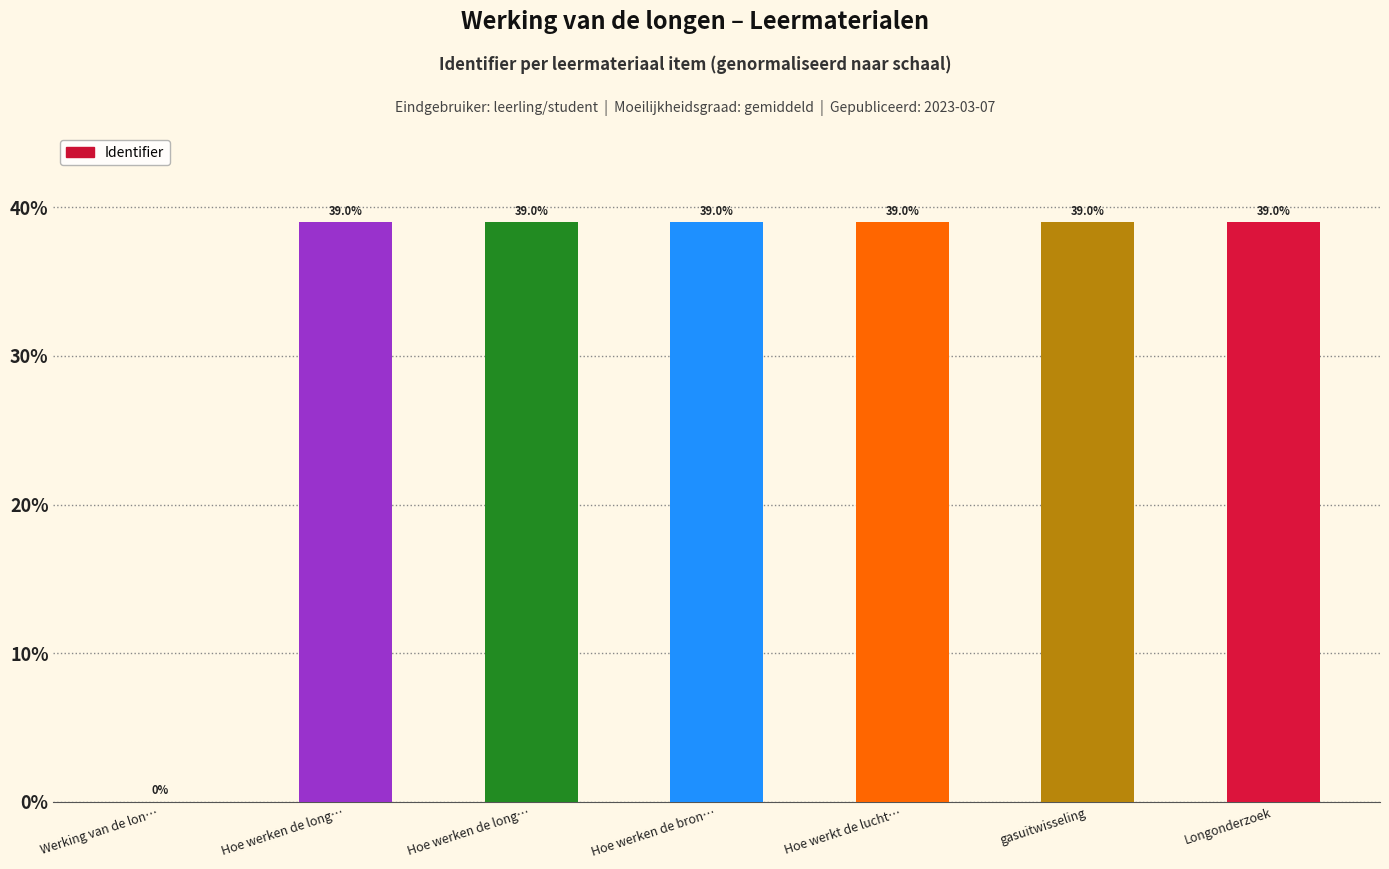

Rank the categories by value from highest to lowest.

gasuitwisseling, Longonderzoek, Hoe werkt de lucht…, Hoe werken de bron…, Hoe werken de long…, Hoe werken de long…, Werking van de lon…